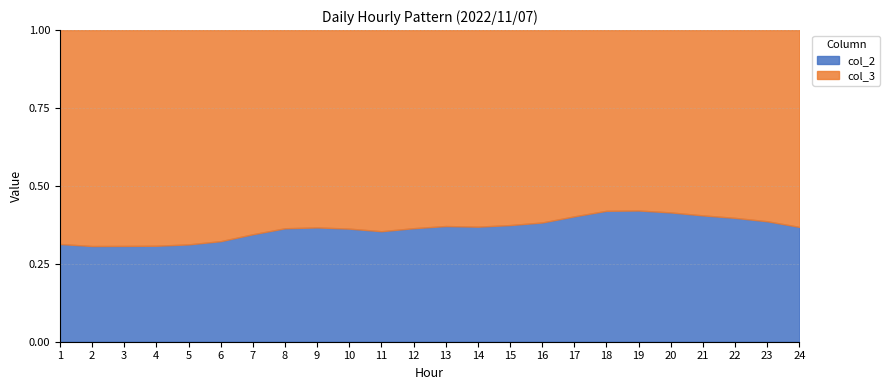

Reading left to right, list all the values displayed in this chart.

col_2: 1=11683	2=11398	3=11399	4=11371	5=11619	6=12204	7=13446	8=14523	9=14518	10=14263	11=13991	12=14487	13=14671	14=14620	15=14797	16=15285	17=16214	18=17204	19=16936	20=16440	21=15733	22=15066	23=14351	24=13548
col_3: 1=25573	2=25715	3=25680	4=25550	5=25584	6=25613	7=25547	8=25366	9=25066	10=25039	11=25462	12=25283	13=24847	14=24975	15=24735	16=24662	17=24088	18=23743	19=23281	20=23183	21=23079	22=22845	23=22775	24=23228